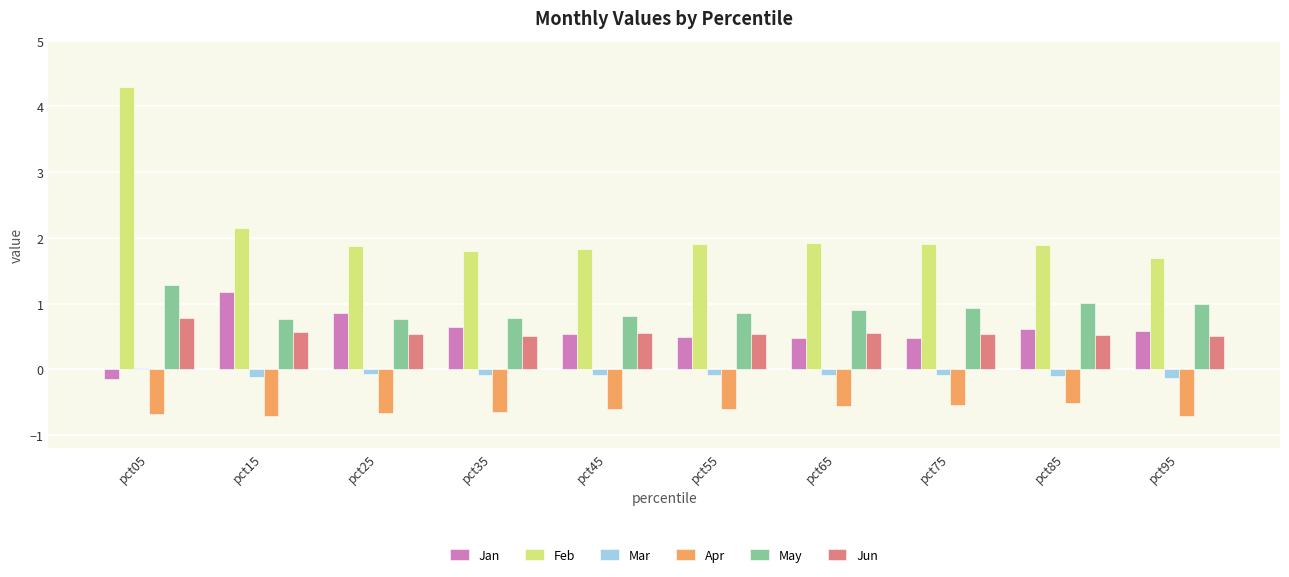

What value does the Feb series have at pct75?

1.9